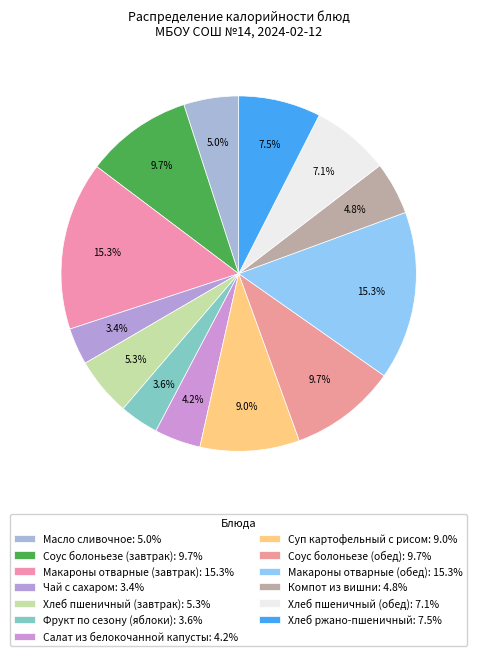

What percentage do Хлеб пшеничный (обед) and Компот из вишни together represent?

11.9%